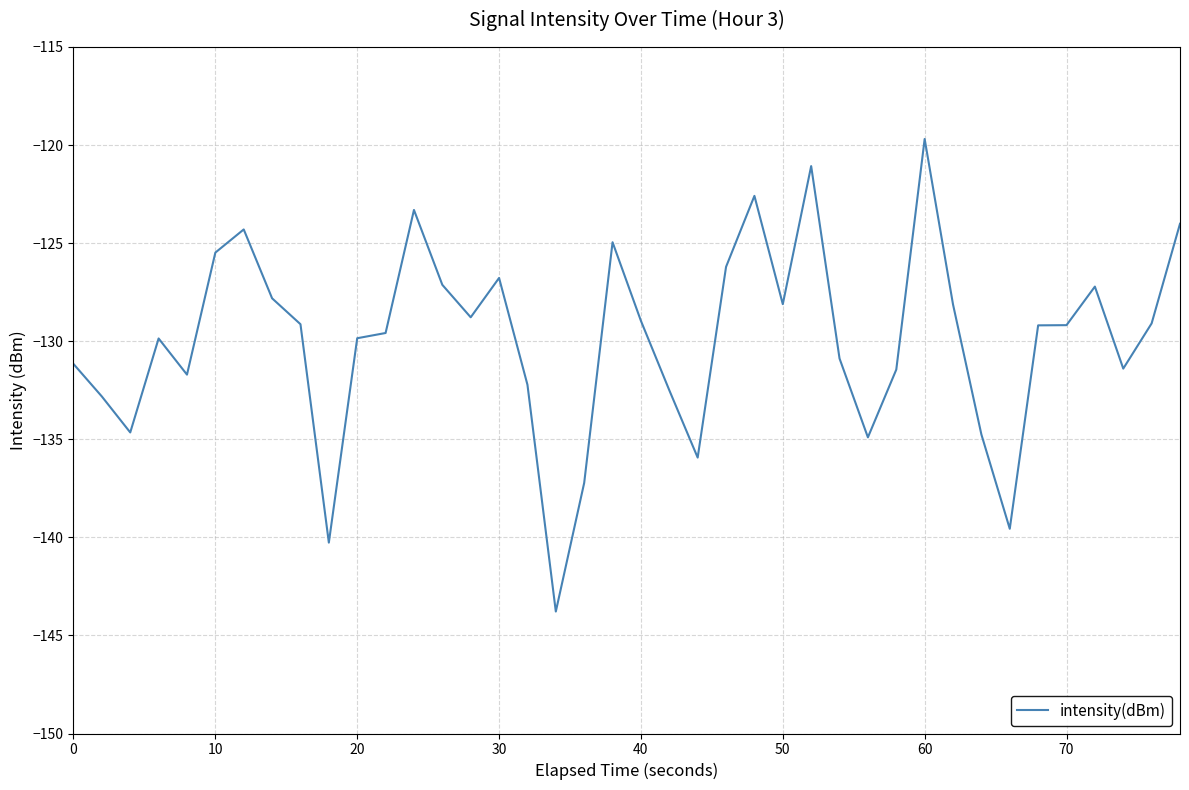

What is the maximum value shown in the chart?

-119.7